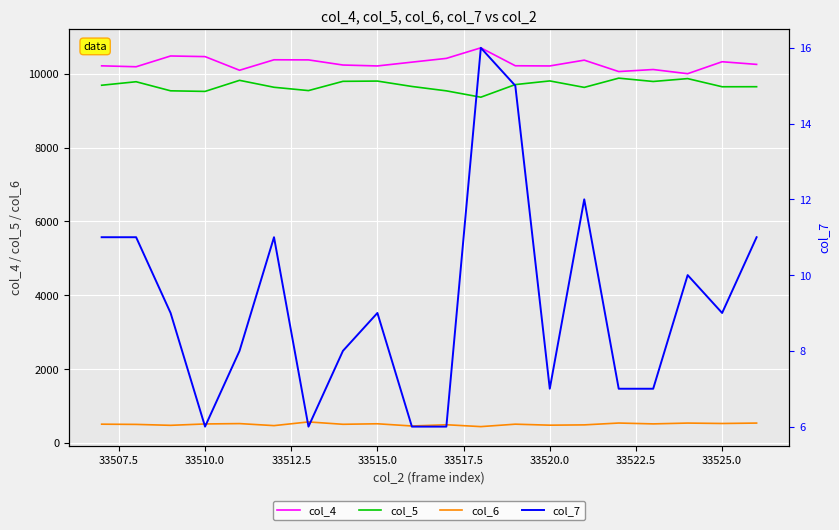

Reading left to right, what are all the values shown in this chart?

col_4: 10218	10193	10485	10468	10098	10382	10379	10240	10215	10318	10420	10706	10220	10215	10372	10063	10118	10005	10329	10257
col_5: 9692	9787	9541	9525	9825	9637	9547	9798	9805	9659	9540	9368	9710	9809	9634	9884	9794	9872	9651	9652
col_6: 506	500	475	512	522	467	567	503	517	457	491	440	506	479	487	537	514	536	525	536
col_7: 11	11	9	6	8	11	6	8	9	6	6	16	15	7	12	7	7	10	9	11